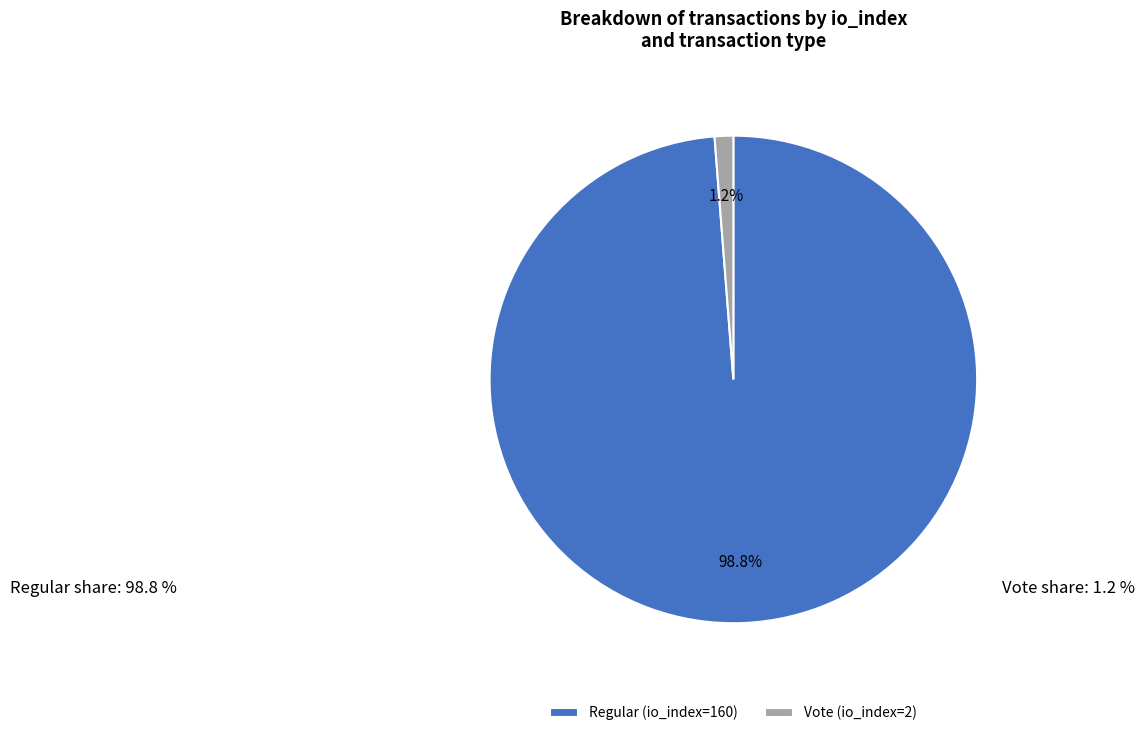

Does Vote (io_index=2) represent more than half of the total?

No